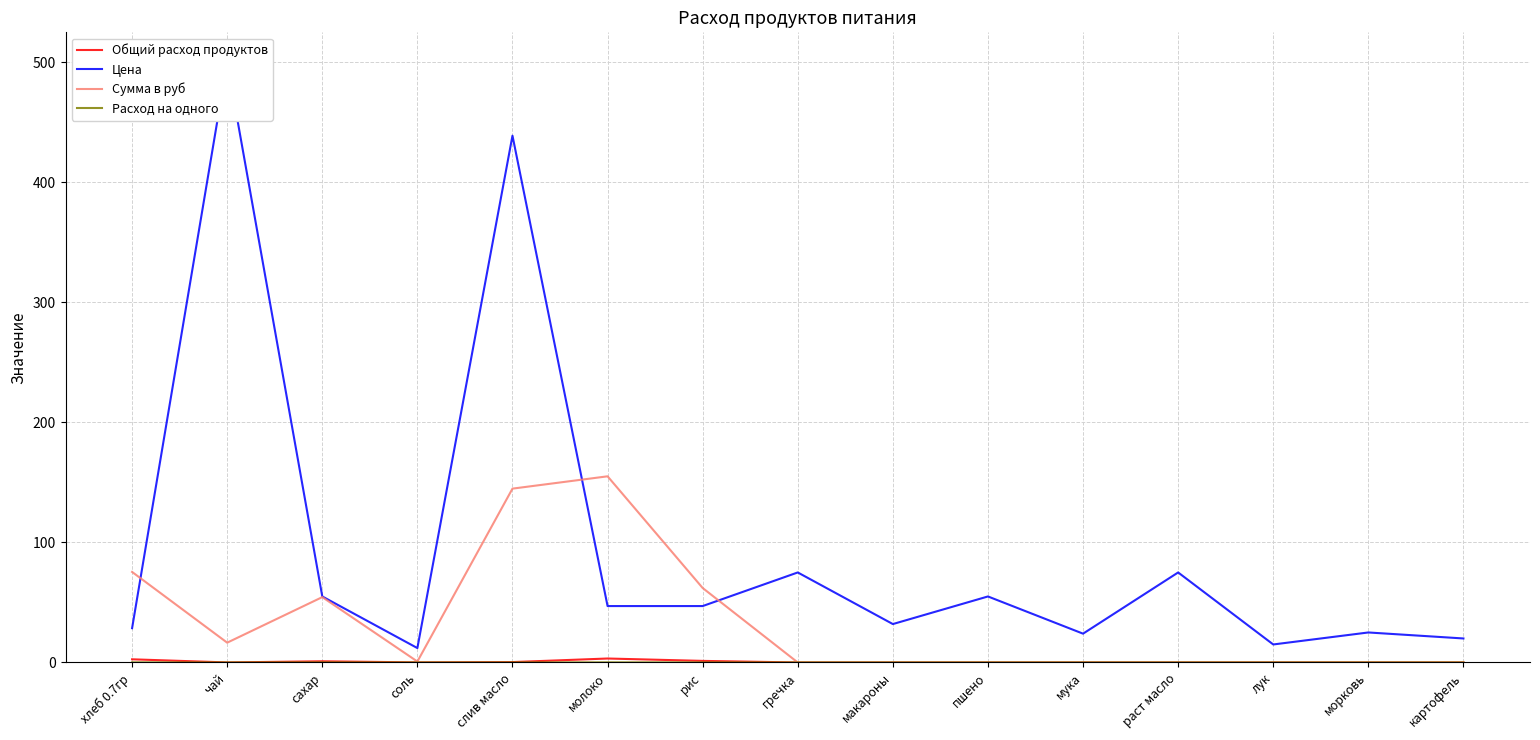

What is the label of the 1st point from the right?

картофель